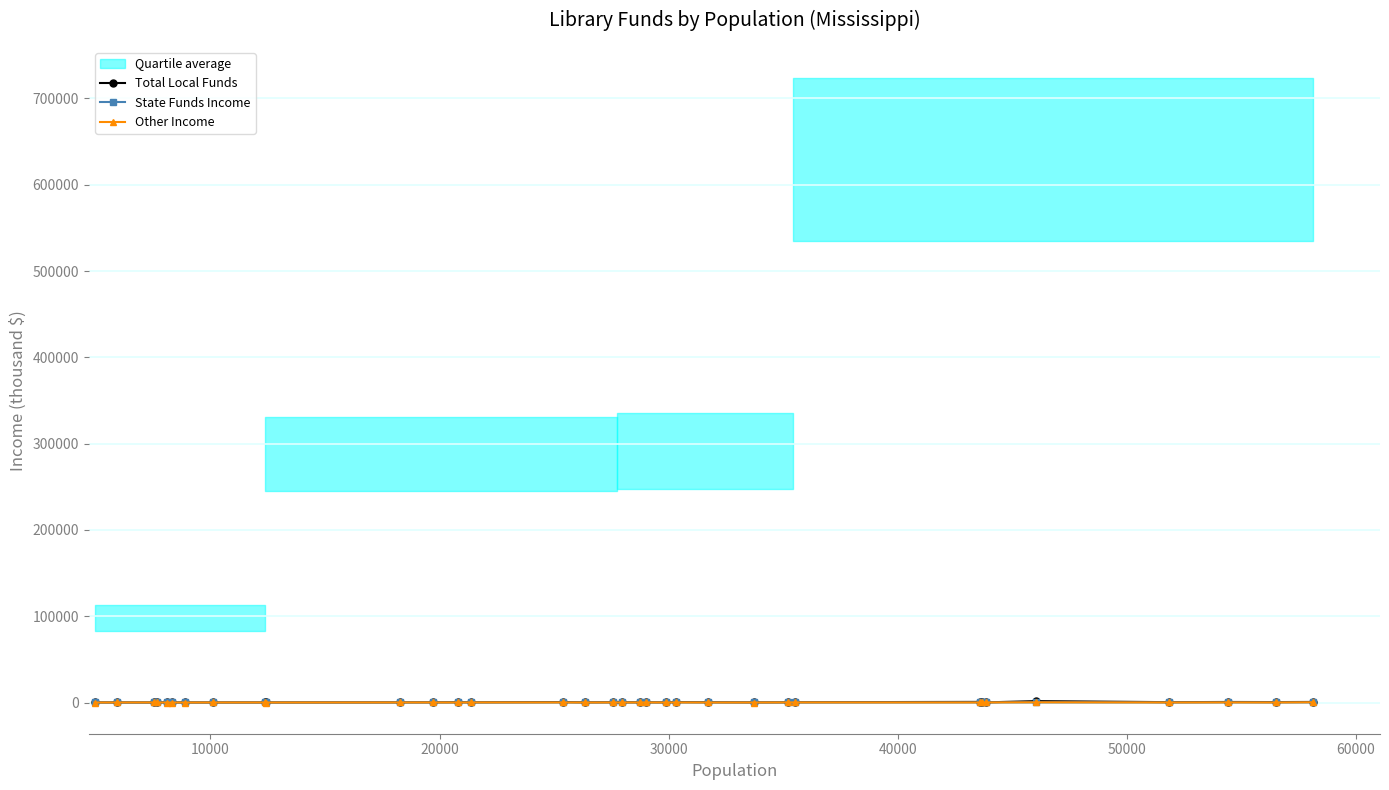

Read the Other Income value at 20000.

33.8